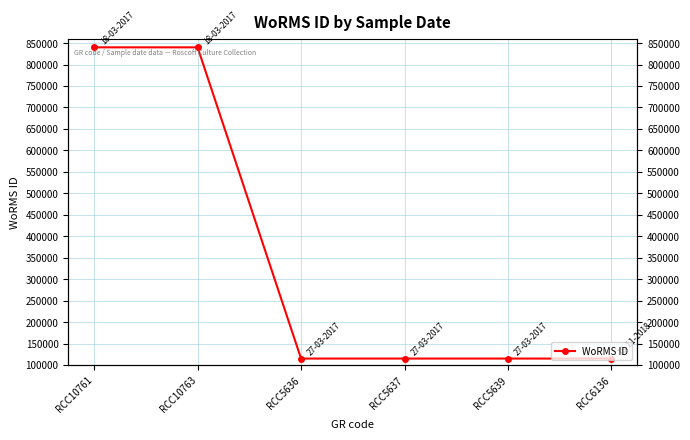

True or false: there are more than 0 points higher than both neighbors.

False